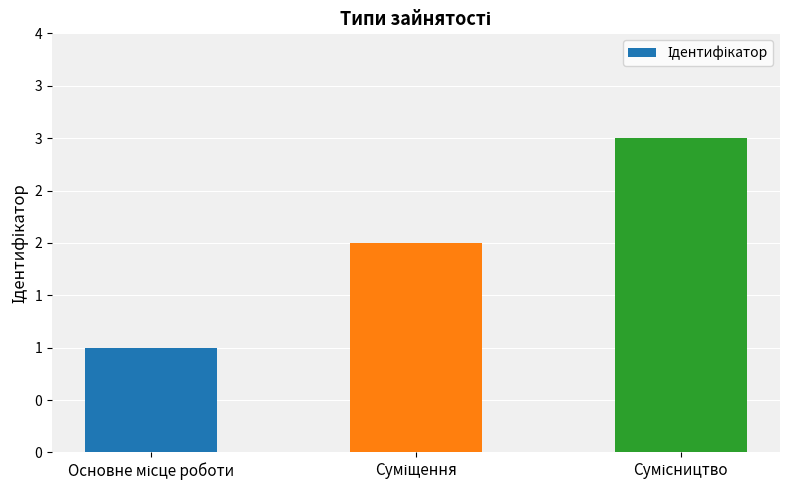

Approximately how many times larger is the value at Суміщення compared to Сумісництво?

0.7